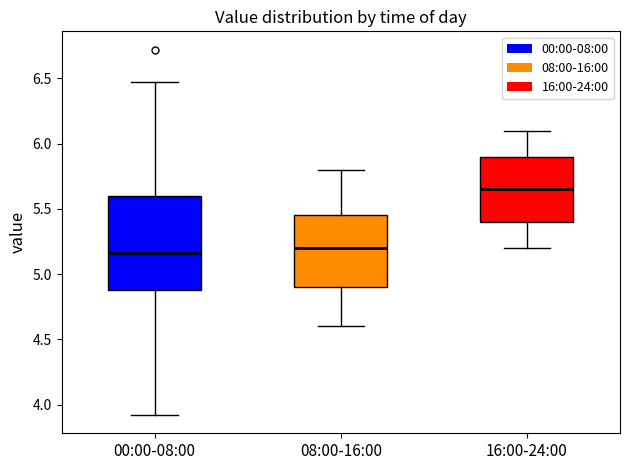

Reading left to right, read every box against the y-axis: the position of its median line, the range the box covers, and the ends of its whiskers. The values are not printed on the chart, so give them approximately, as read against the axis.

00:00-08:00: median 5.15, box 4.90 to 5.60, whiskers 3.90 to 6.45
08:00-16:00: median 5.20, box 4.90 to 5.45, whiskers 4.60 to 5.80
16:00-24:00: median 5.65, box 5.40 to 5.90, whiskers 5.20 to 6.10